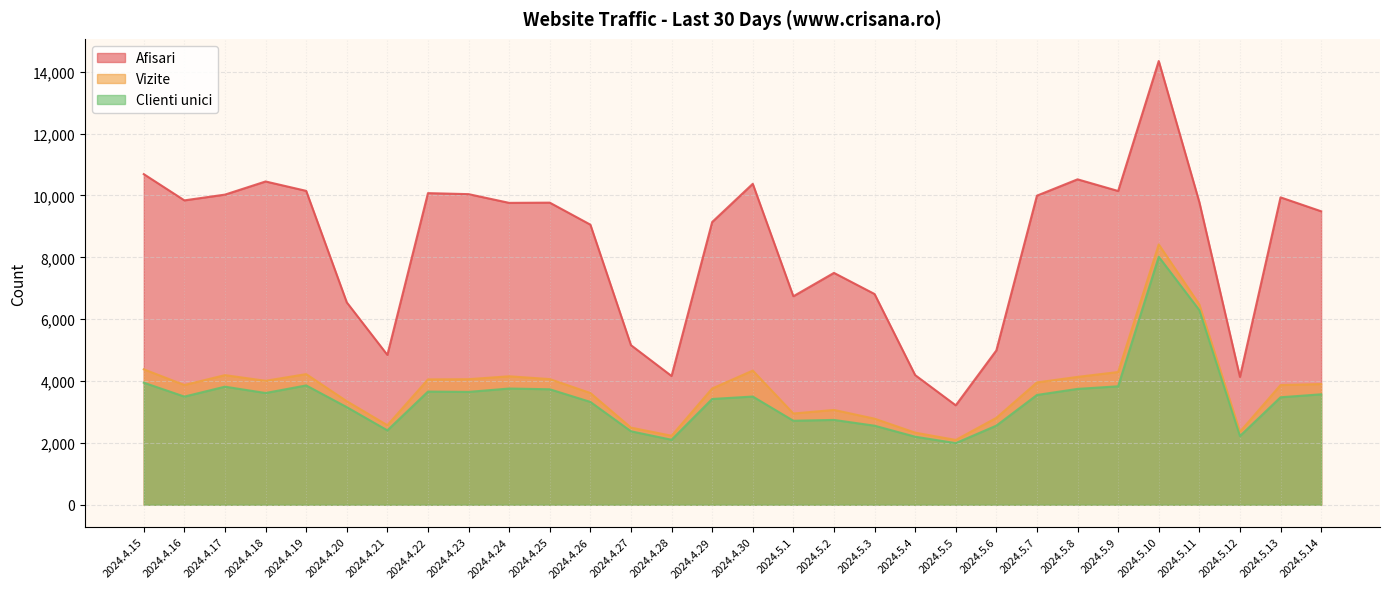

What is the sum of the Afisari values at 2024.4.21 and 2024.5.9?

14990